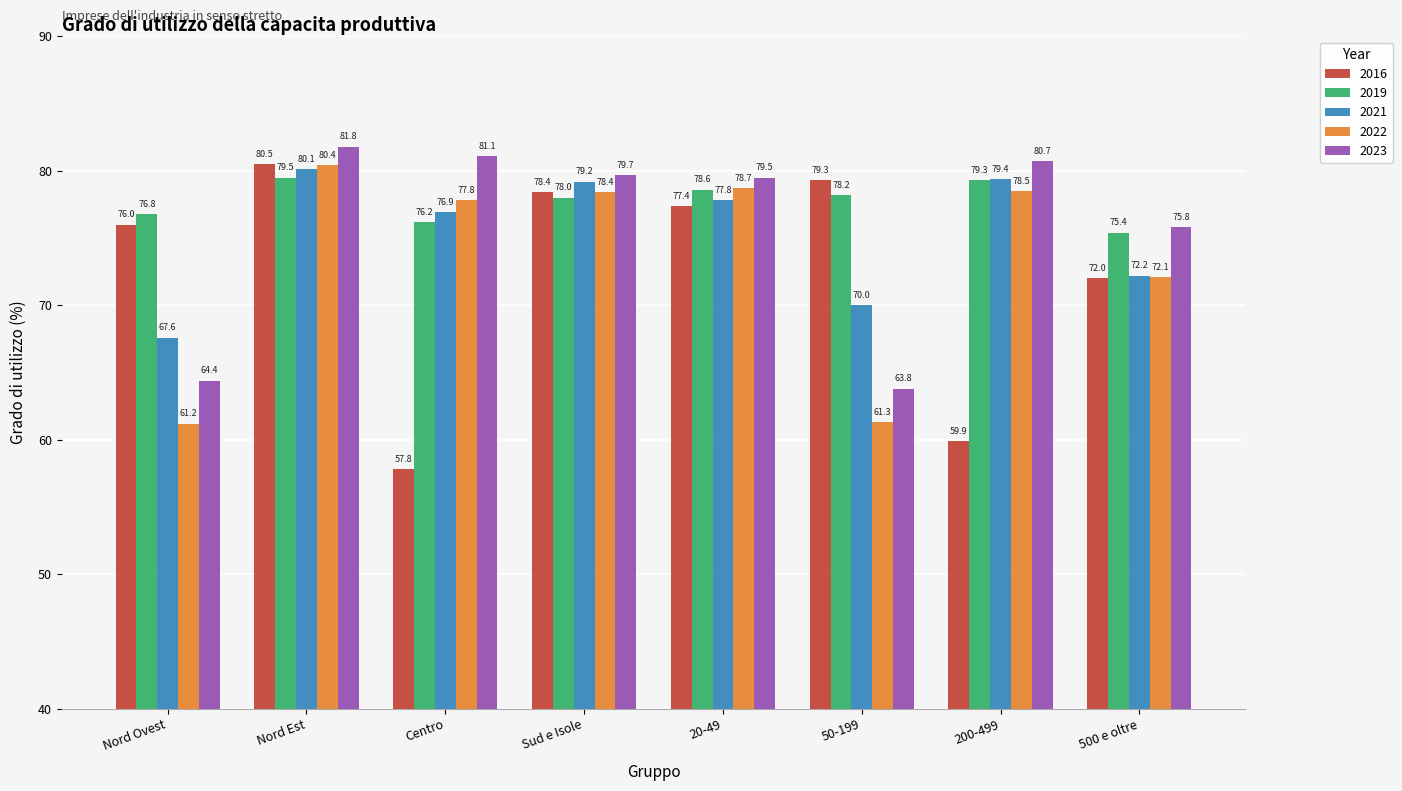

The value of 2023 at 20-49 is 79.5. True or false?

True